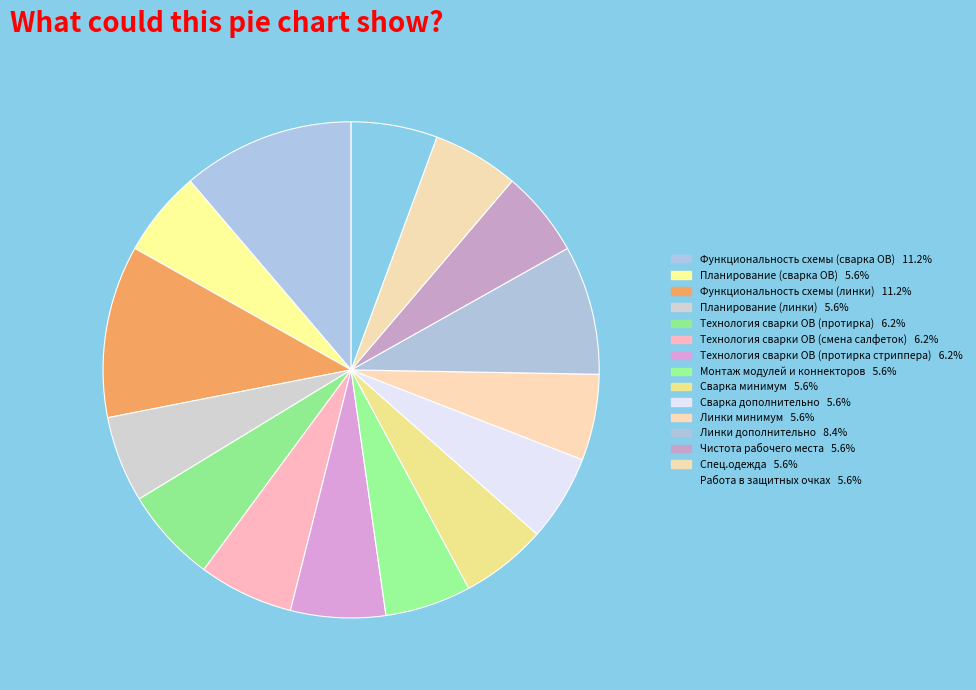

Between Технология сварки ОВ (протирка стриппера) and Чистота рабочего места, which is larger?

Технология сварки ОВ (протирка стриппера)